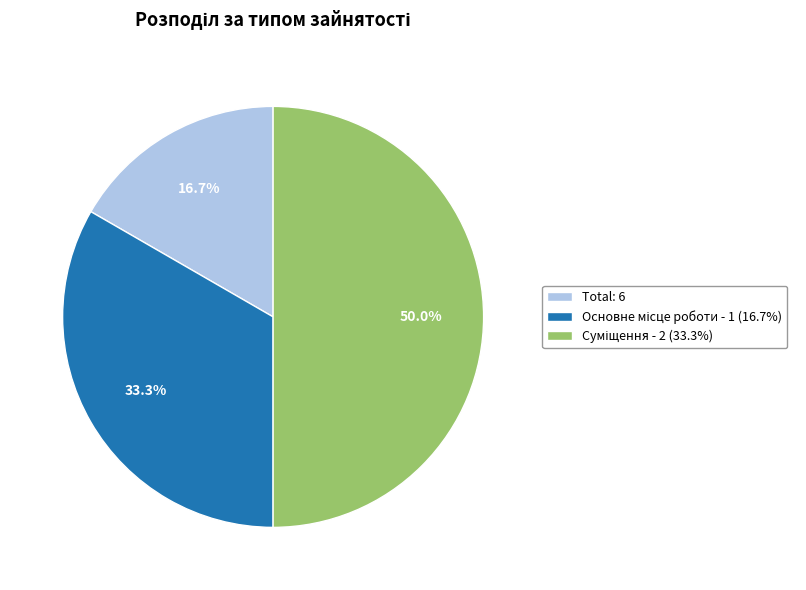

To the nearest percent, what is the average slice percentage?

33%